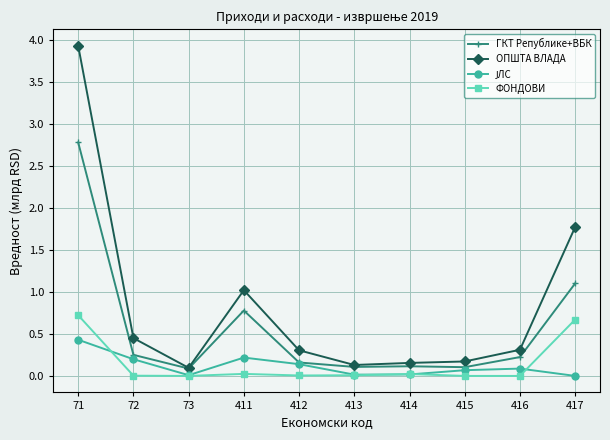

How many lines are shown in the chart?

4